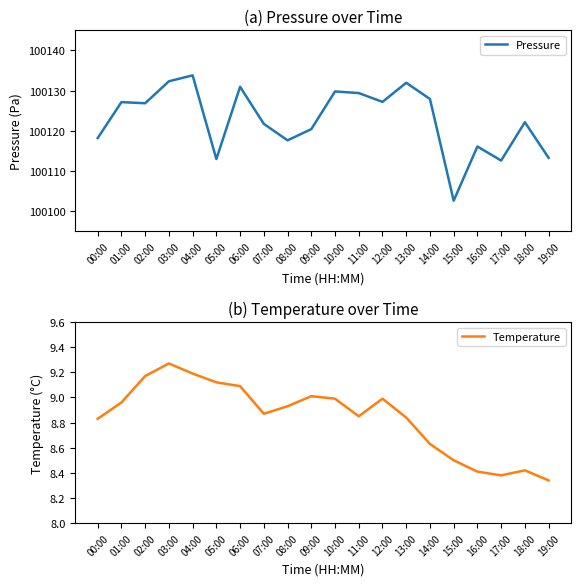

Which label corresponds to the largest value in the chart?

04:00